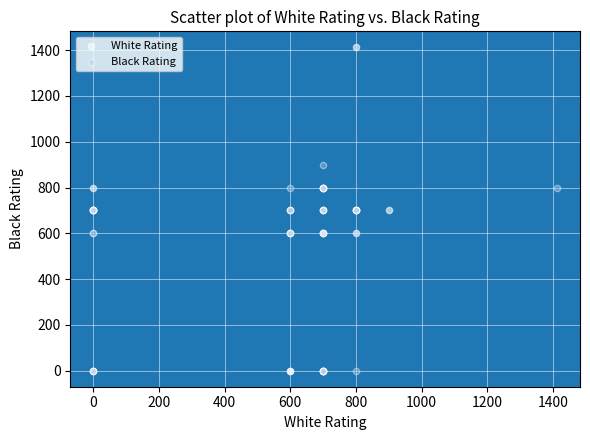

Which series contains the highest Y value?

White Rating